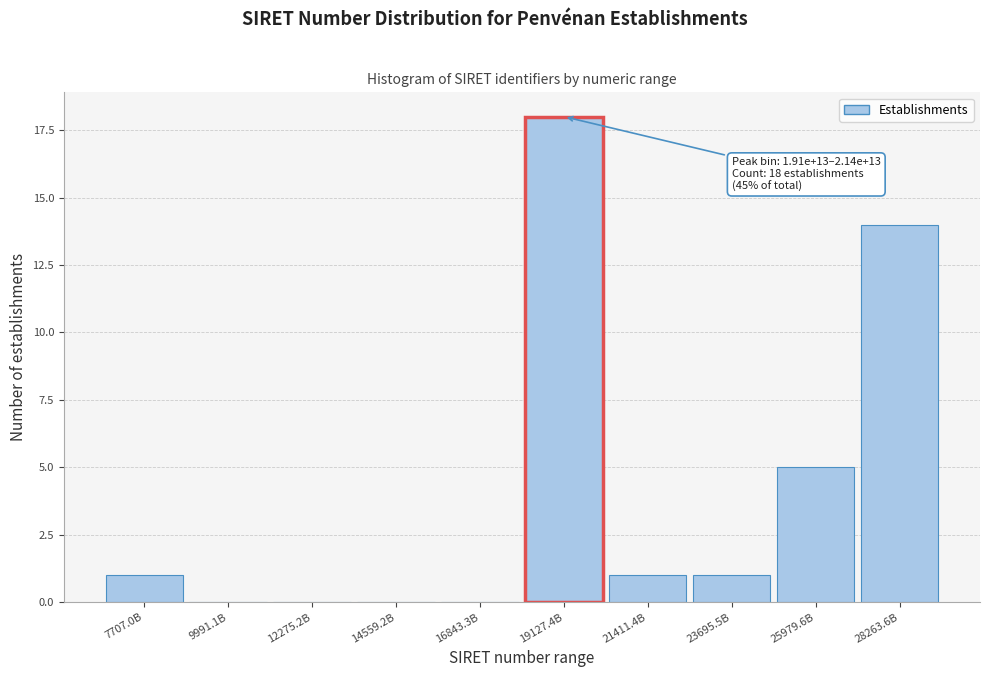

Reading left to right, list all the values displayed in this chart.

7707.0B=1	9991.1B=0	12275.2B=0	14559.2B=0	16843.3B=0	19127.4B=18	21411.4B=1	23695.5B=1	25979.6B=5	28263.6B=14